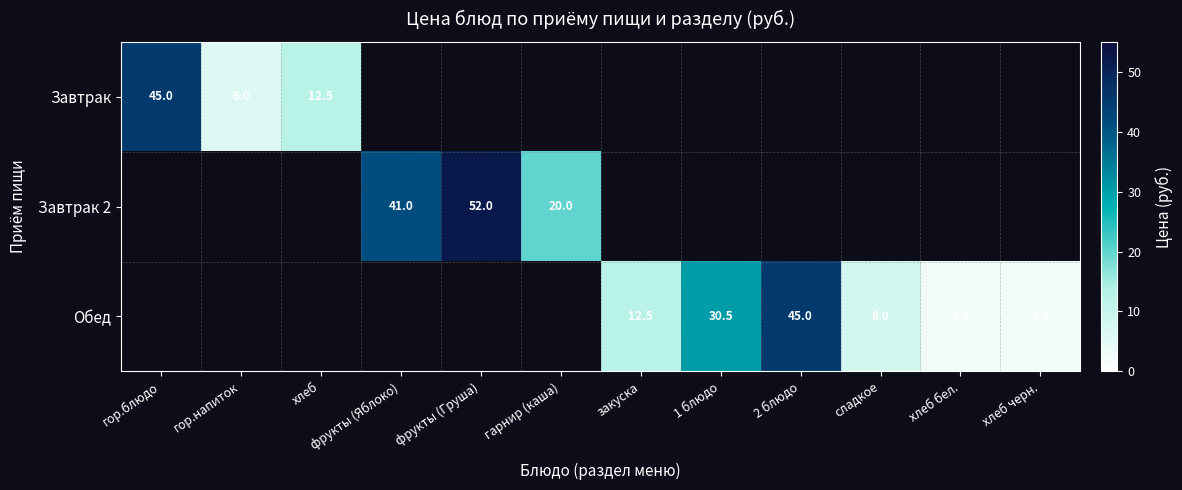

How many distinct data groups are displayed?

3